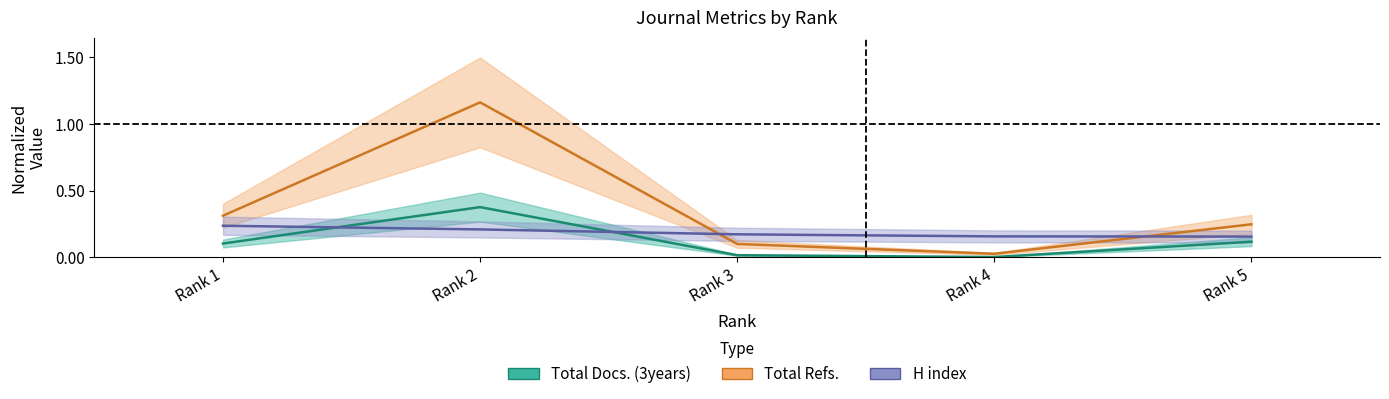

How many lines are shown in the chart?

3